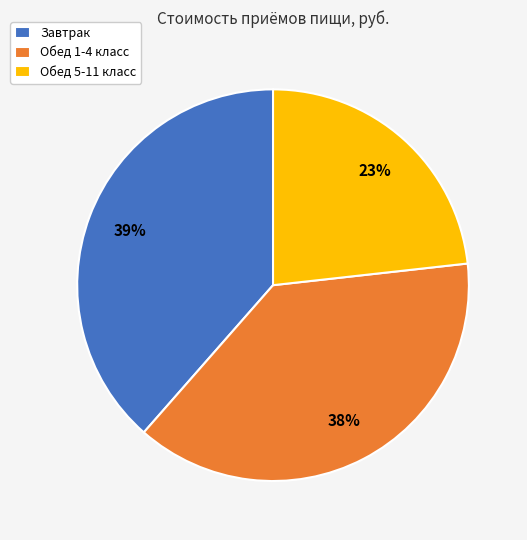

To the nearest percent, what is the difference between the Обед 1-4 класс and Обед 5-11 класс slice percentages?

15%